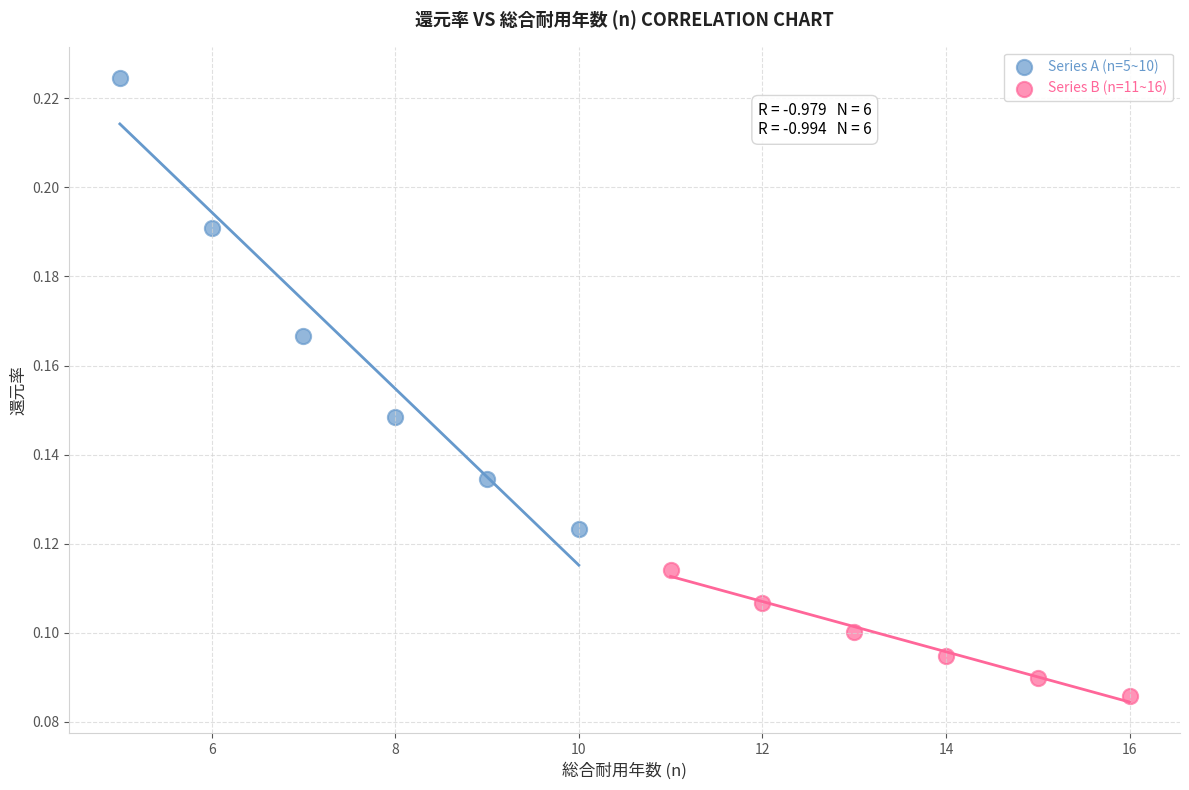

Which series reaches the minimum Y coordinate?

Series B (n=11~16)